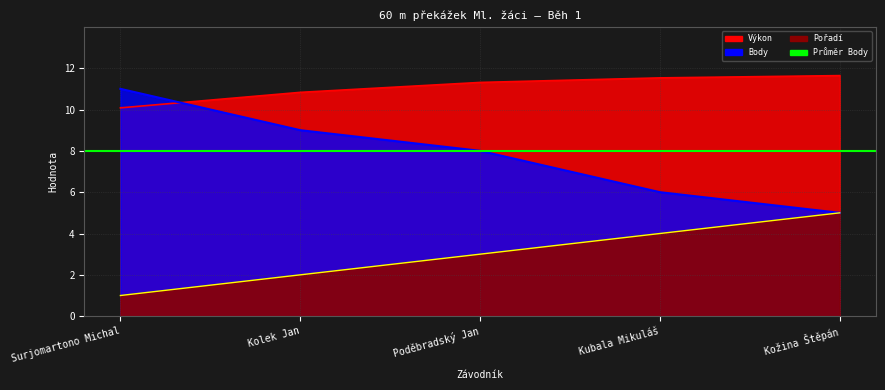

The value of Výkon at Kubala Mikuláš is 18.5. True or false?

False